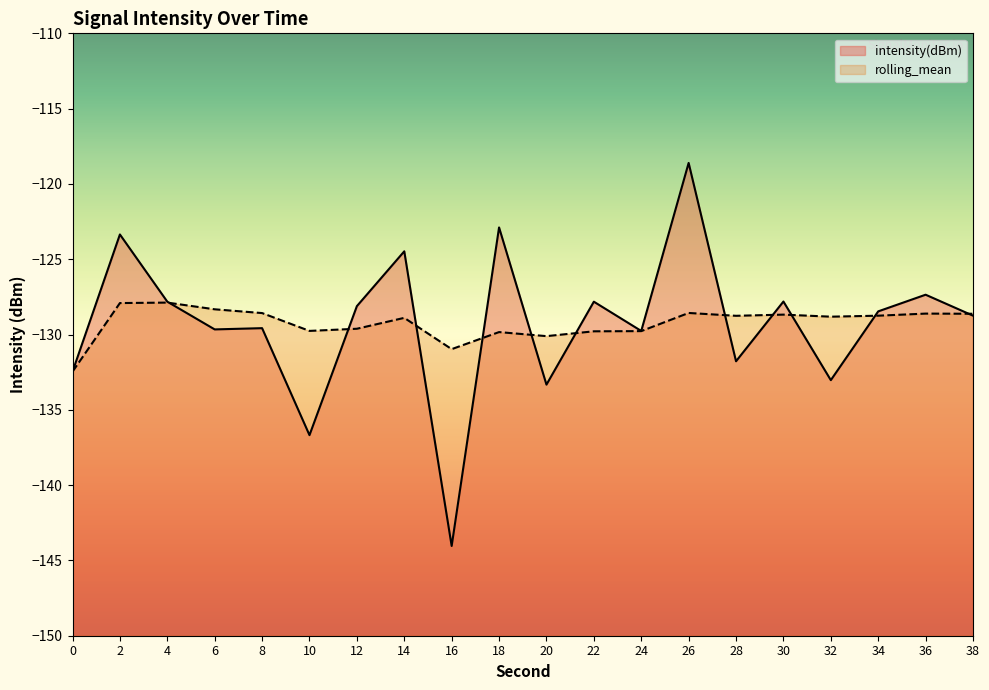

Which category has the highest value in the rolling_mean series?

4